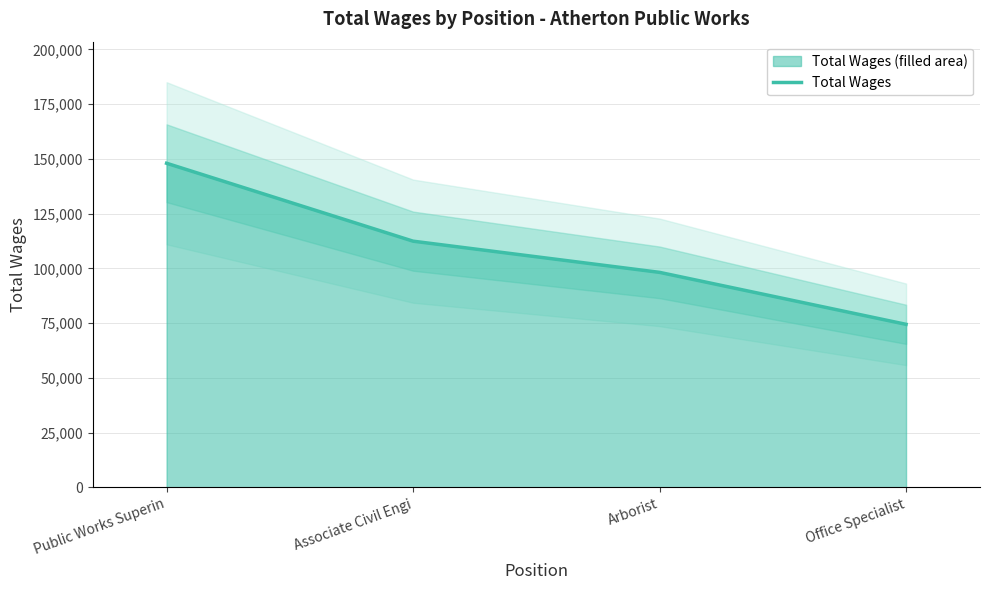

List the labels in order of value, largest first.

Public Works Superin, Associate Civil Engi, Arborist, Office Specialist